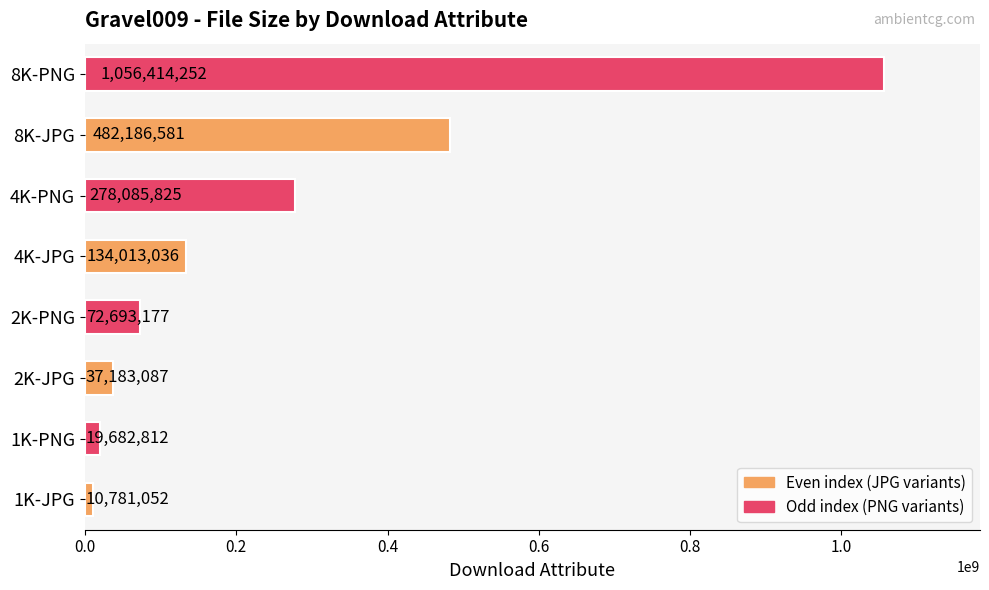

What is the change in value from 1K-JPG to 2K-PNG?

+61912125